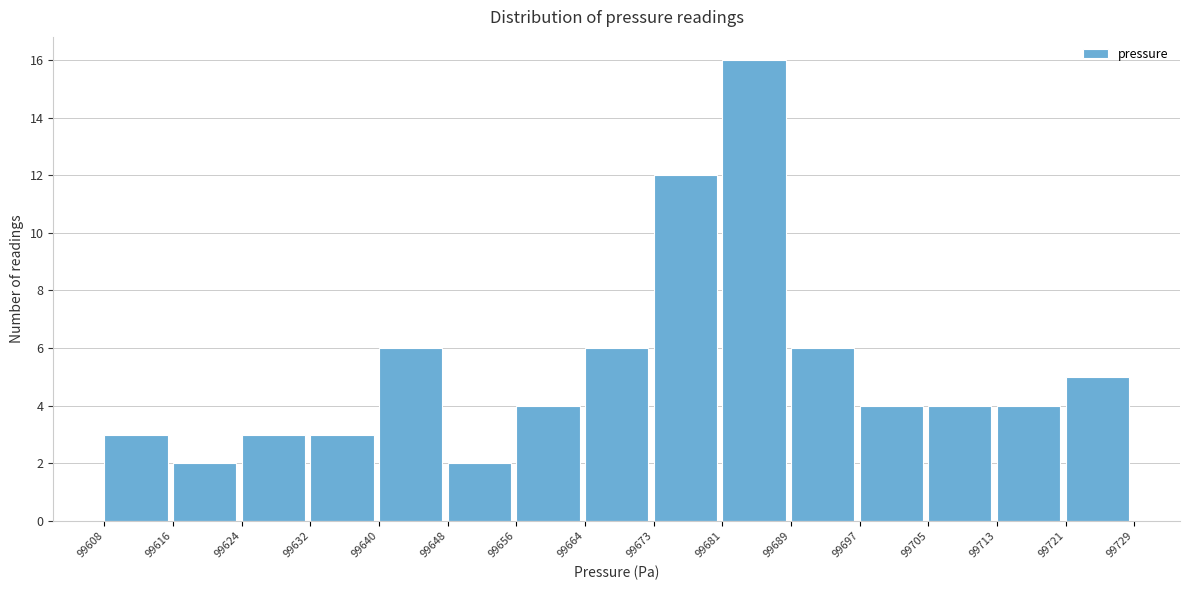

Reading left to right, transcribe this chart: for each bar, give the range it covers on the x-axis and its height. The values are not printed on the chart, so give them approximately, as read against the axis.

99608 to 99616: 3
99616 to 99624: 2
99624 to 99632: 3
99632 to 99640: 3
99640 to 99648: 6
99648 to 99656: 2
99656 to 99664: 4
99664 to 99673: 6
99673 to 99681: 12
99681 to 99689: 16
99689 to 99697: 6
99697 to 99705: 4
99705 to 99713: 4
99713 to 99721: 4
99721 to 99729: 5